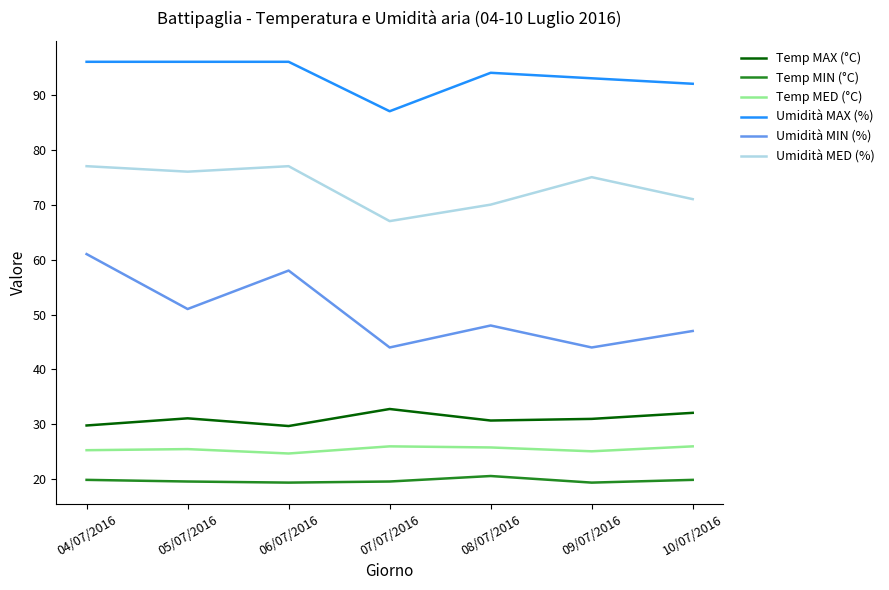

Does the chart display data point markers on the line(s)?

No